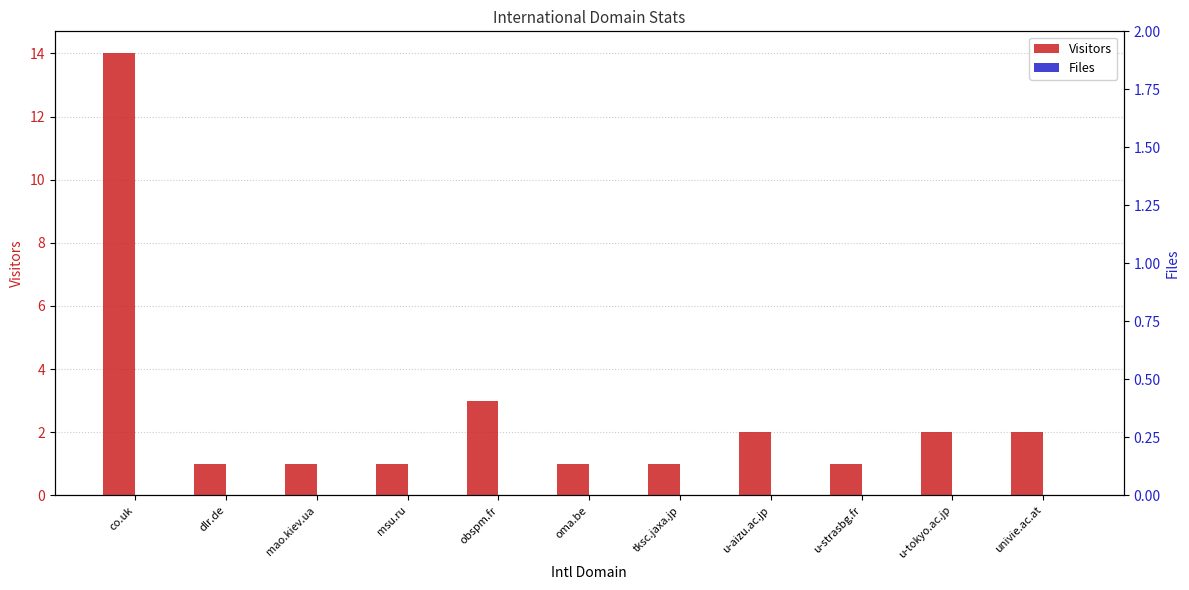

What position from the left is u-strasbg.fr?

9